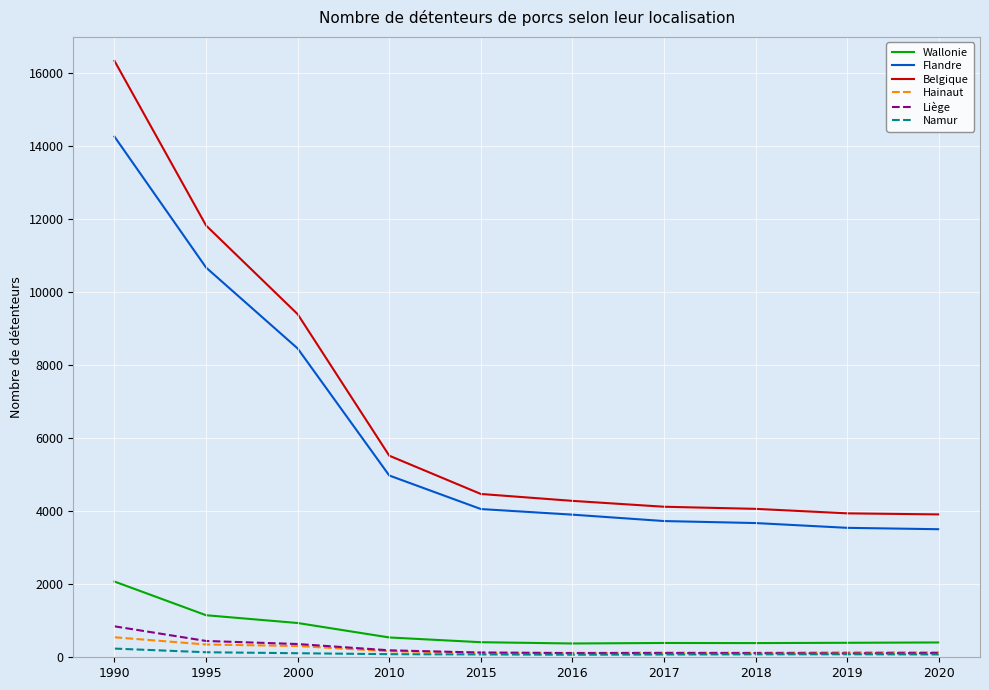

Count the number of categories in the chart.

10